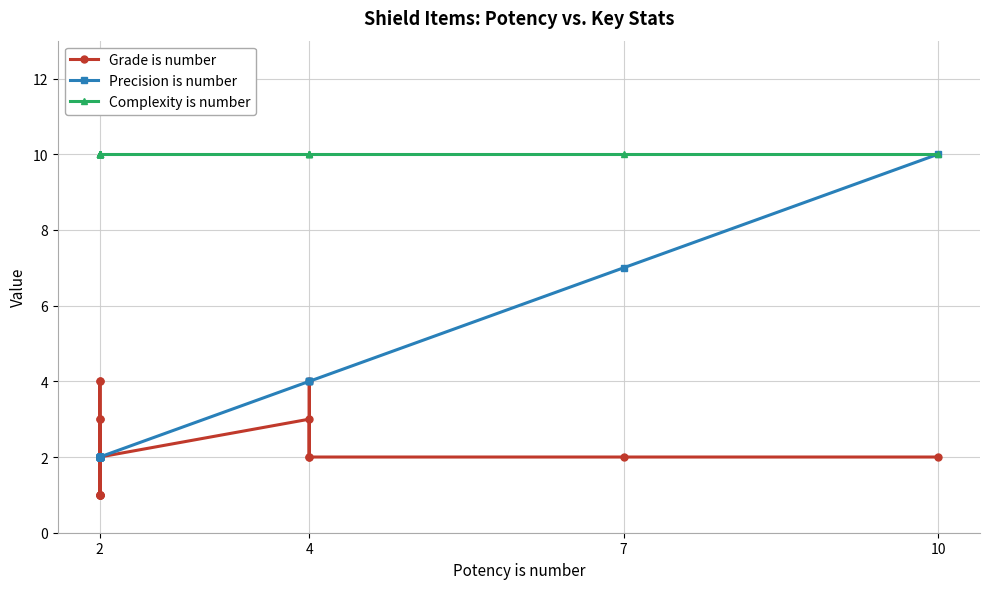

How many data points does each series have?

21